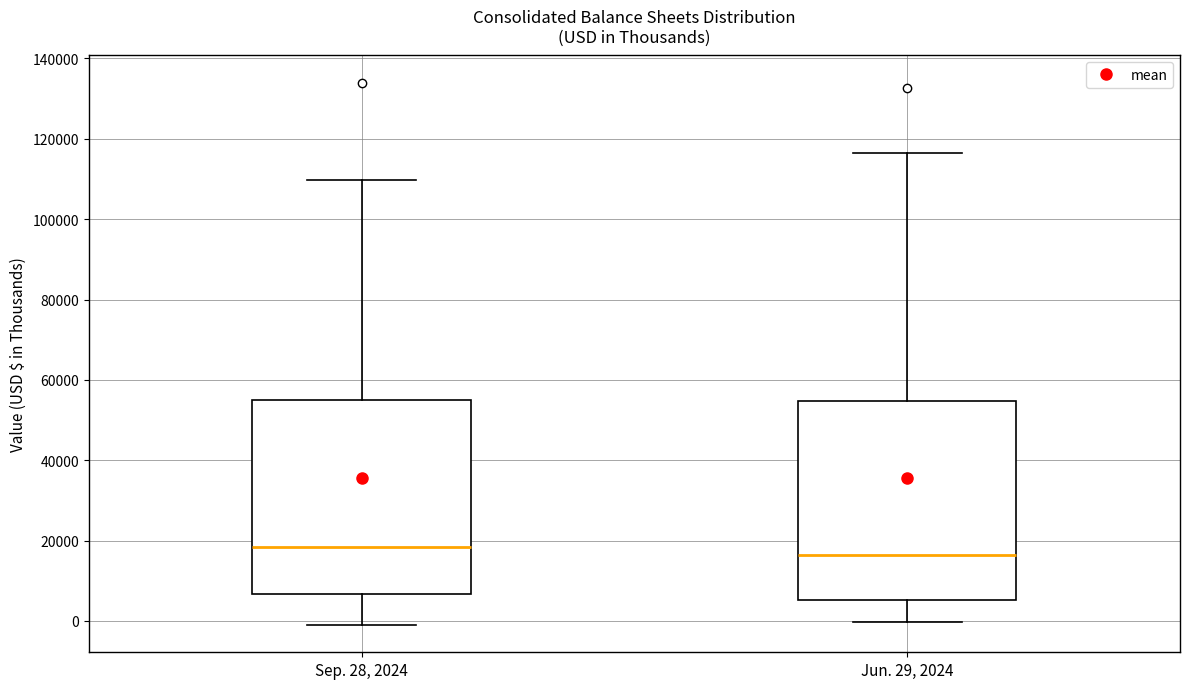

Reading left to right, transcribe this box plot: for each box, give where its median line is, the range the box spans, and where its two whiskers end, as read against the y-axis. The values are not printed on the chart, so give them approximately, as read against the axis.

Sep. 28, 2024: median 18000, box 6000 to 56000, whiskers -2000 to 110000
Jun. 29, 2024: median 16000, box 6000 to 54000, whiskers 0 to 116000